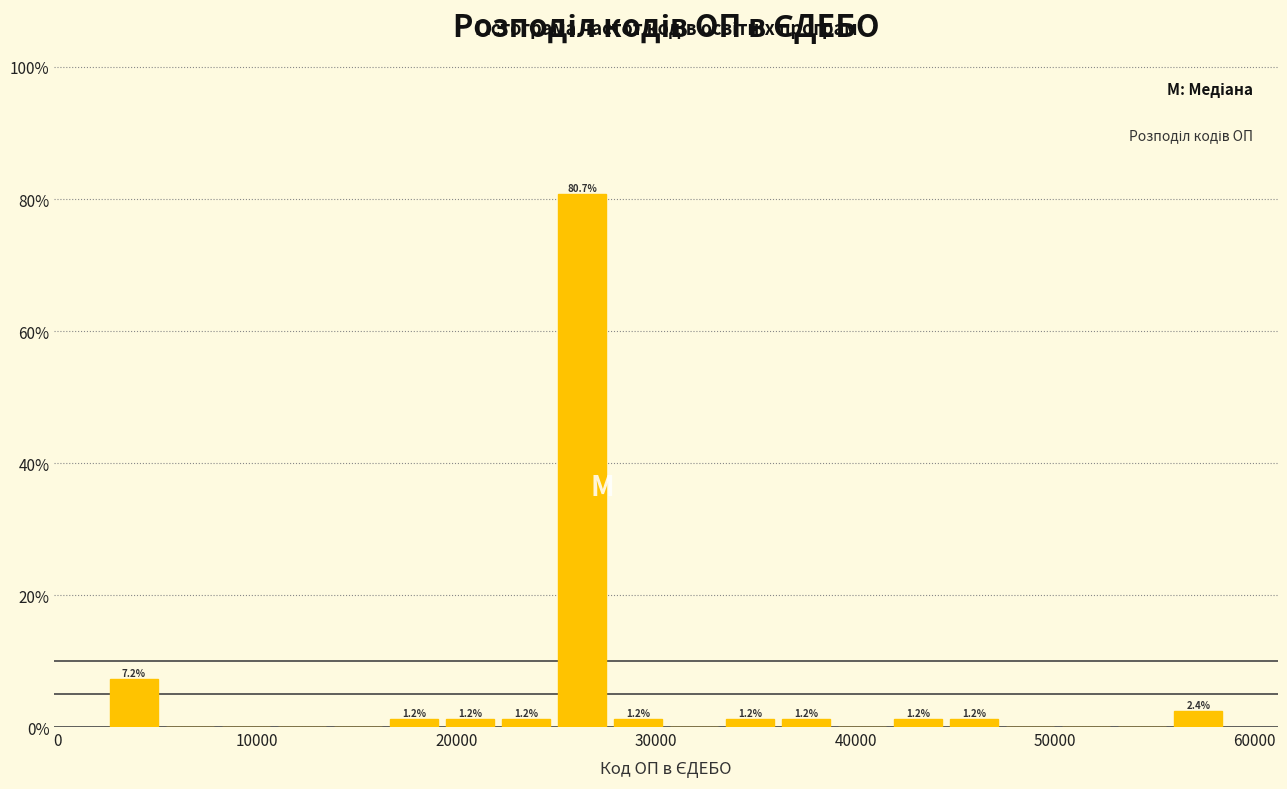

Read against the x-axis, roughly where is the centre of the tallest bar?

26000